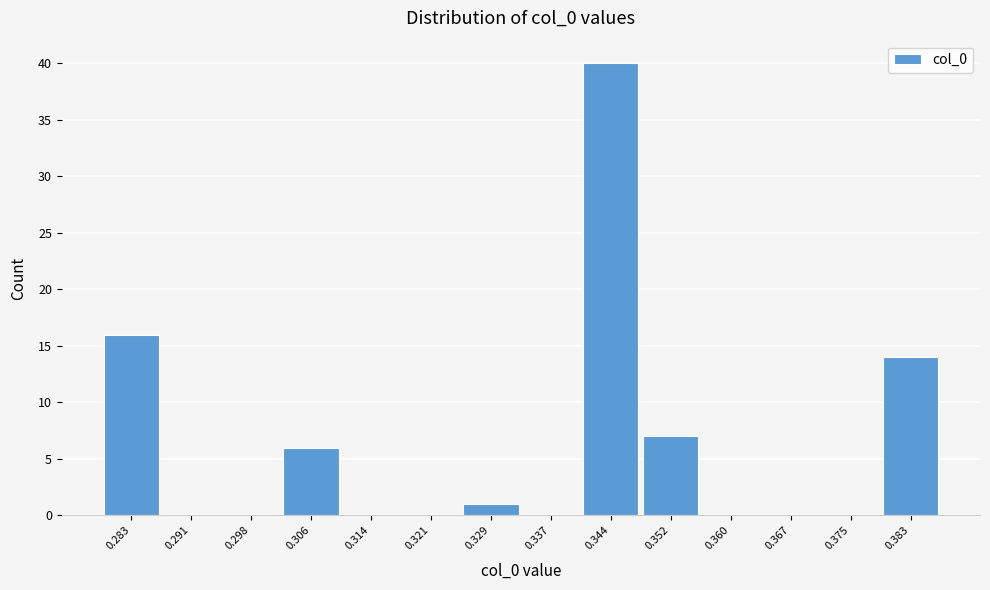

Reading left to right, list every bar in this chart as the range it spans on the x-axis followed by its height. Neither the bar edges nor the heights are printed on the chart, so give them approximately, as read against the axes.

0.279 to 0.287: 16
0.287 to 0.294: 0
0.294 to 0.302: 0
0.302 to 0.310: 6
0.310 to 0.317: 0
0.317 to 0.325: 0
0.325 to 0.333: 1
0.333 to 0.340: 0
0.340 to 0.348: 40
0.348 to 0.356: 7
0.356 to 0.363: 0
0.363 to 0.371: 0
0.371 to 0.379: 0
0.379 to 0.386: 14